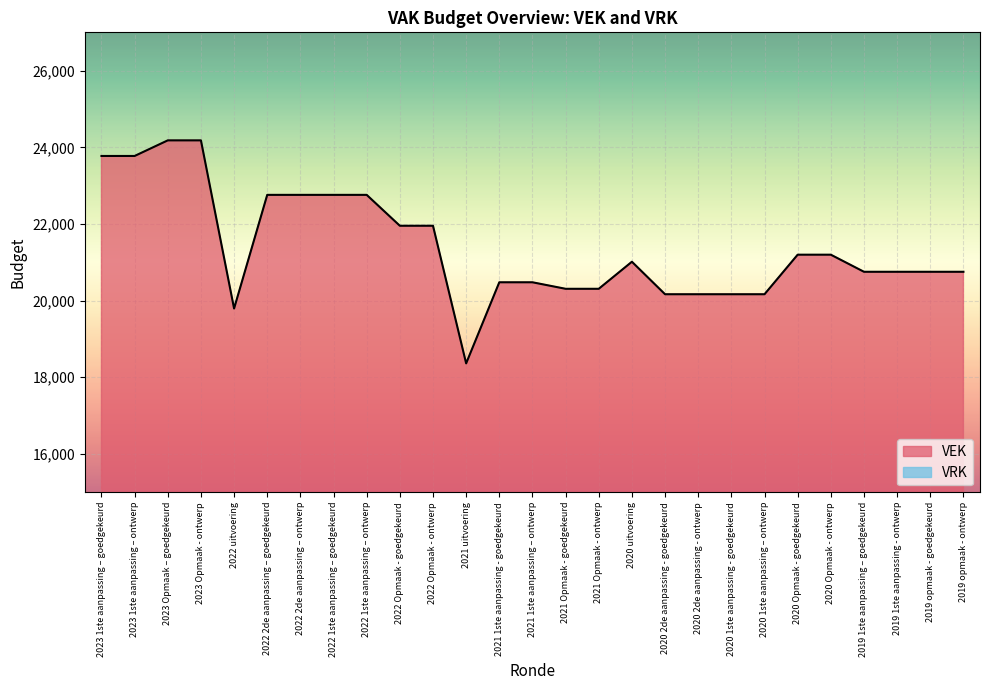

What is the sum of all values?

577662